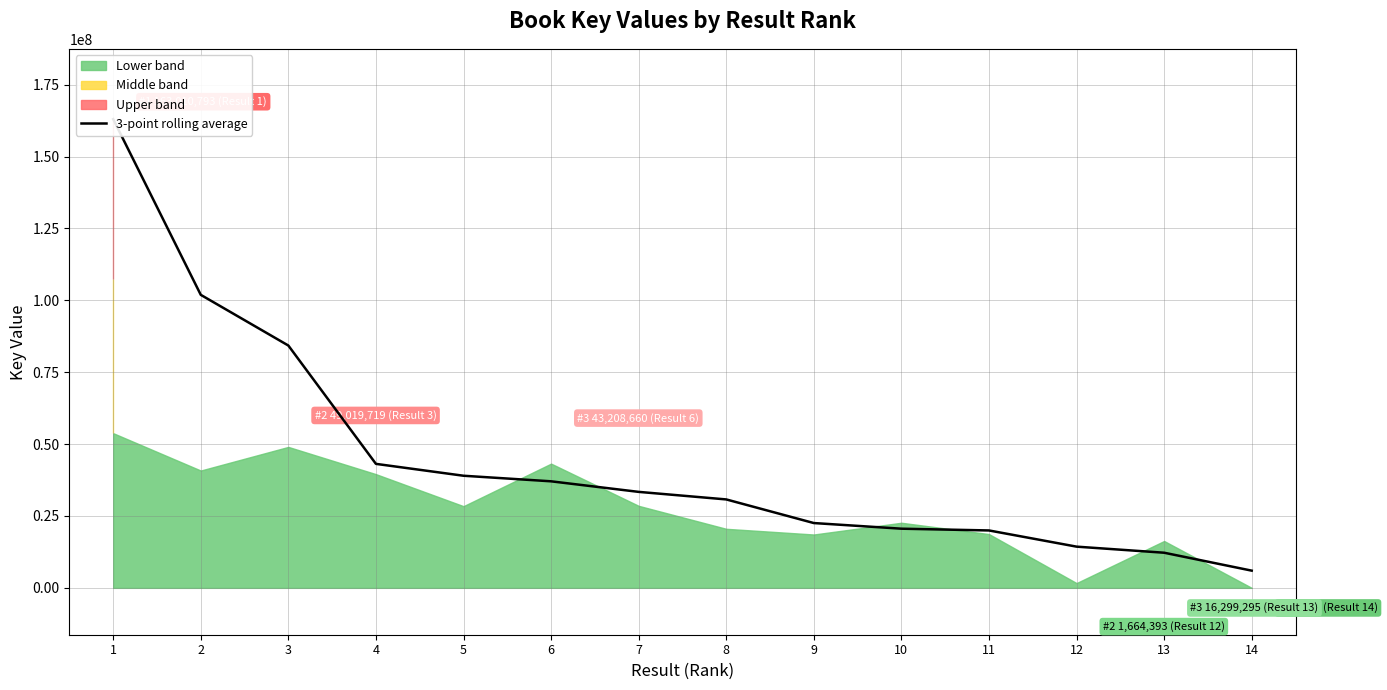

Is it true that the value at 6 is 23691666.4?

False